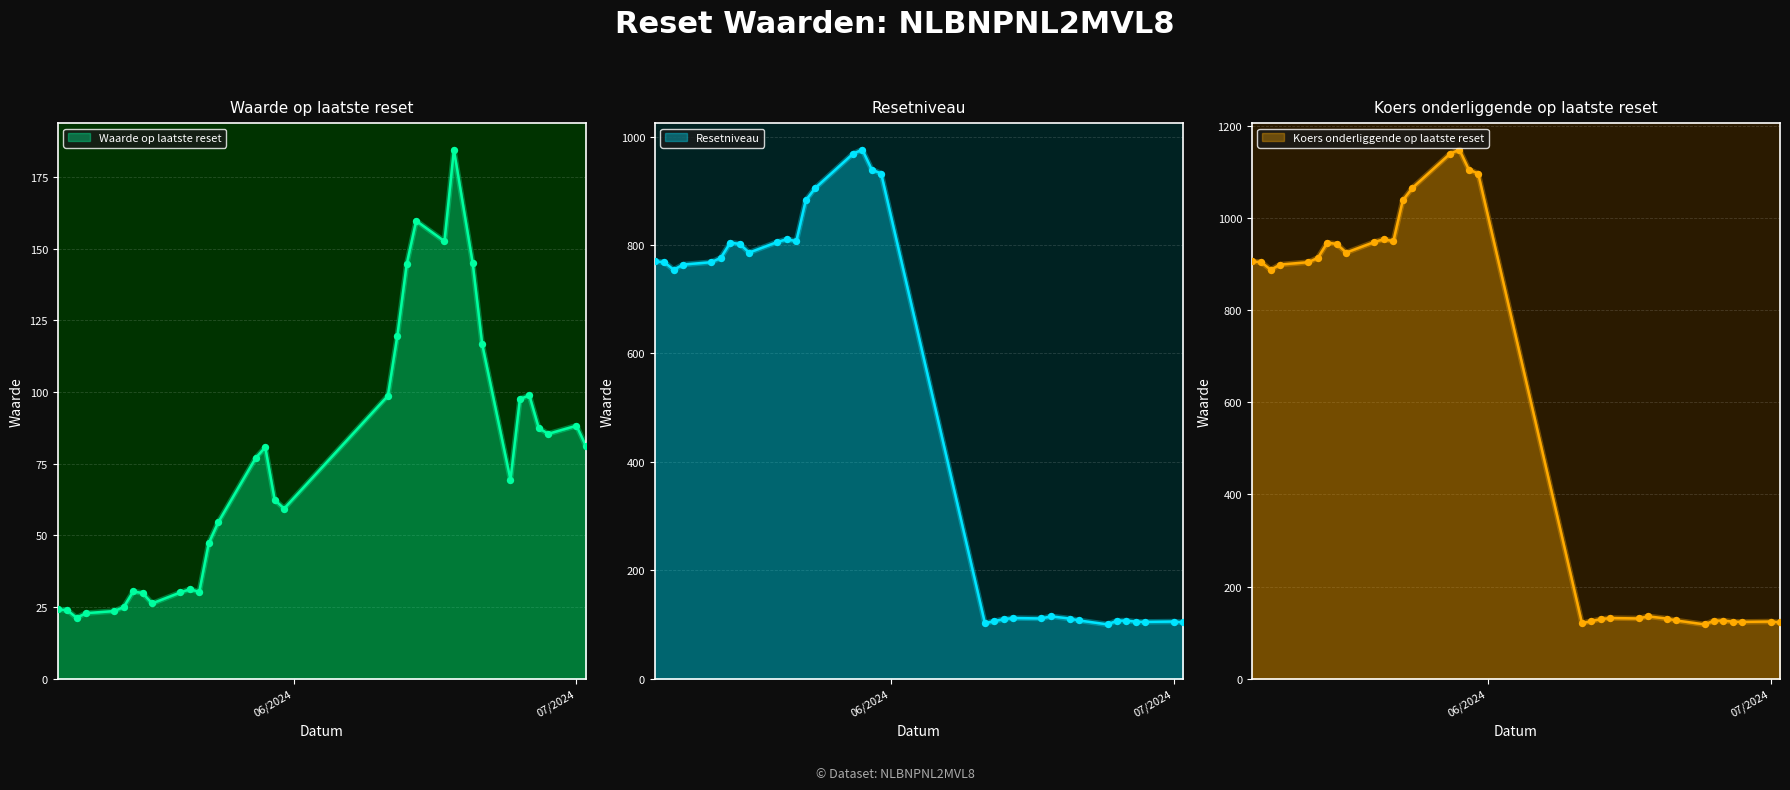

Which series reaches the minimum Y coordinate?

Waarde op laatste reset